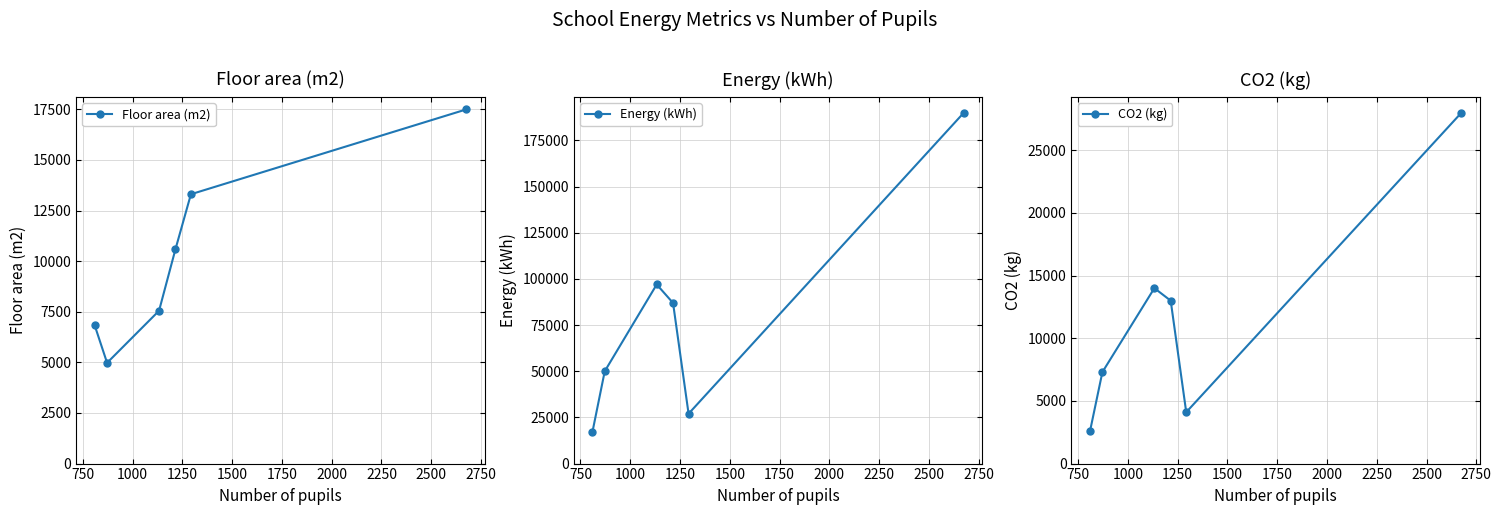

What is the value of the Floor area (m2) point at the 1st from the left?

6823